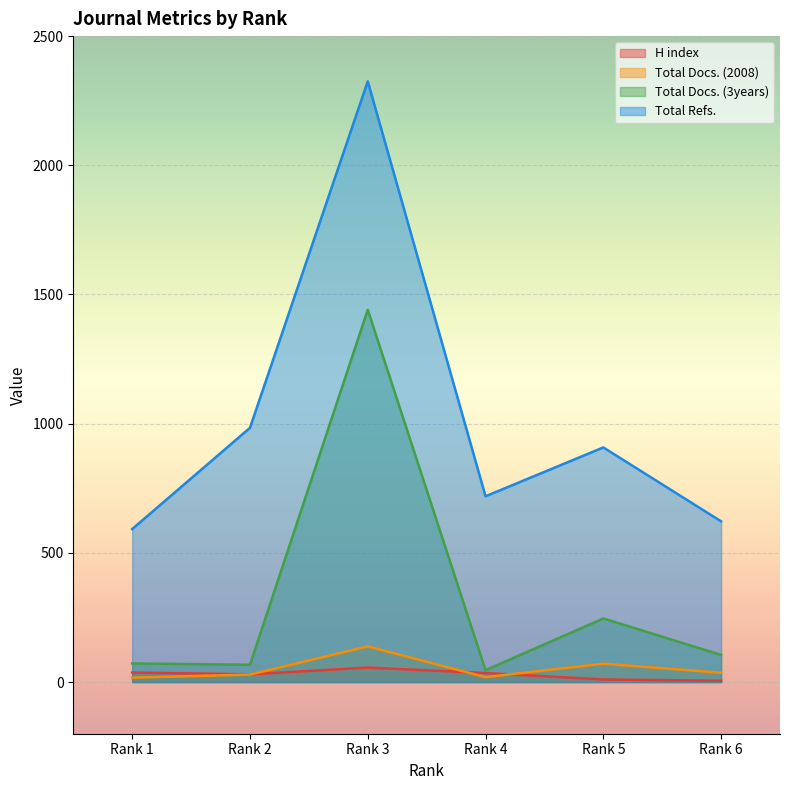

What are all the series names shown in the legend?

H index, Total Docs. (2008), Total Docs. (3years), Total Refs.